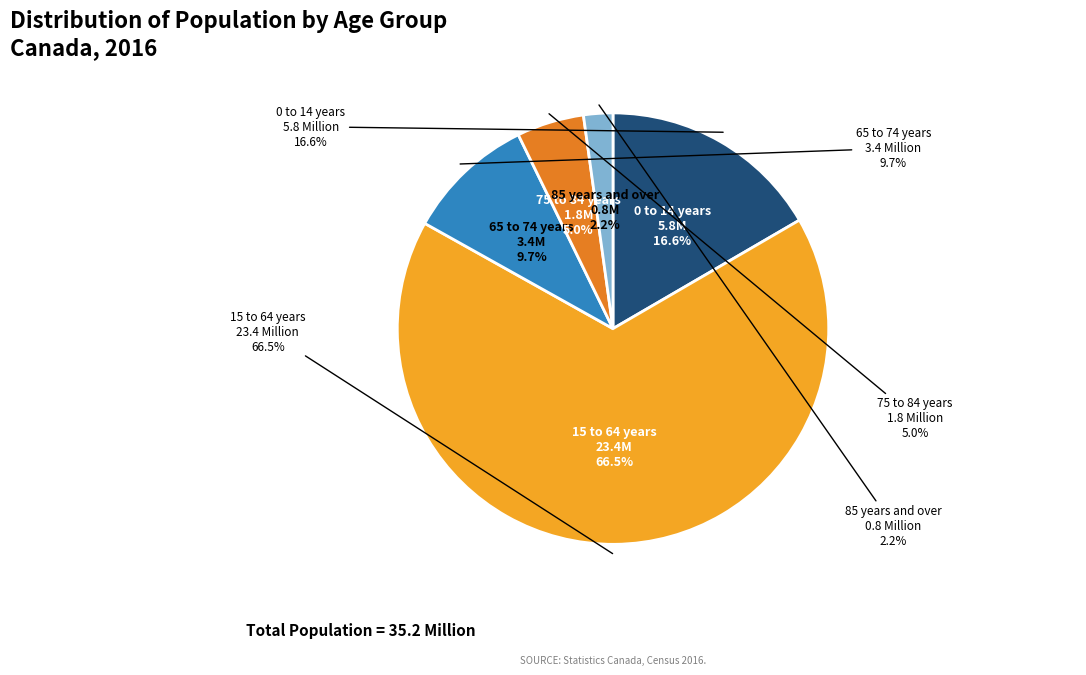

Does 15 to 64 years account for over 50% of the chart?

Yes